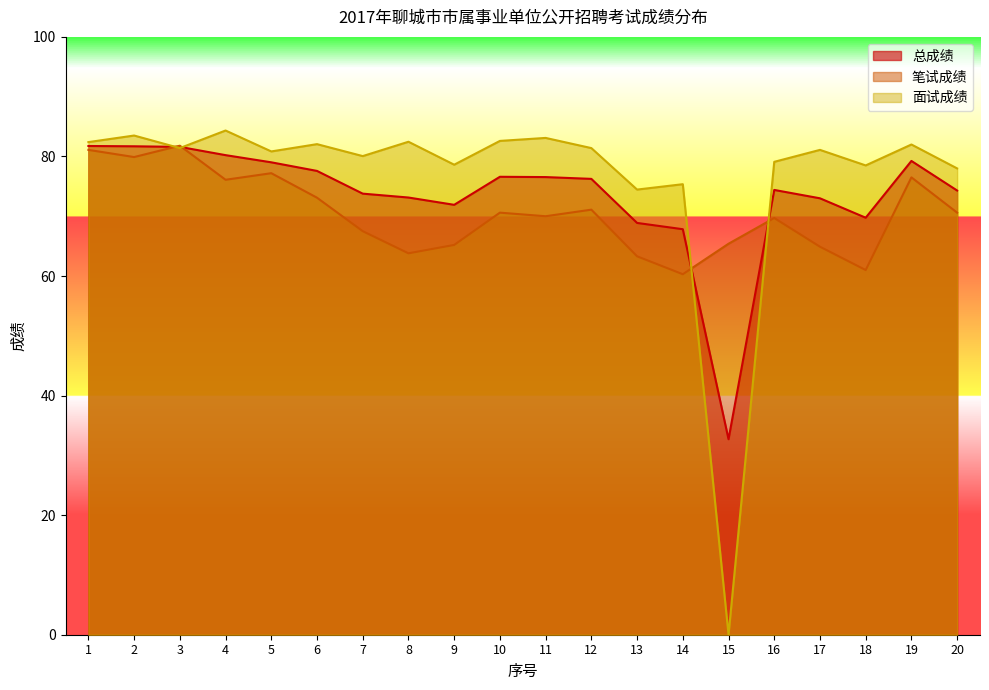

Where does the 笔试成绩 series first go above 70?

1